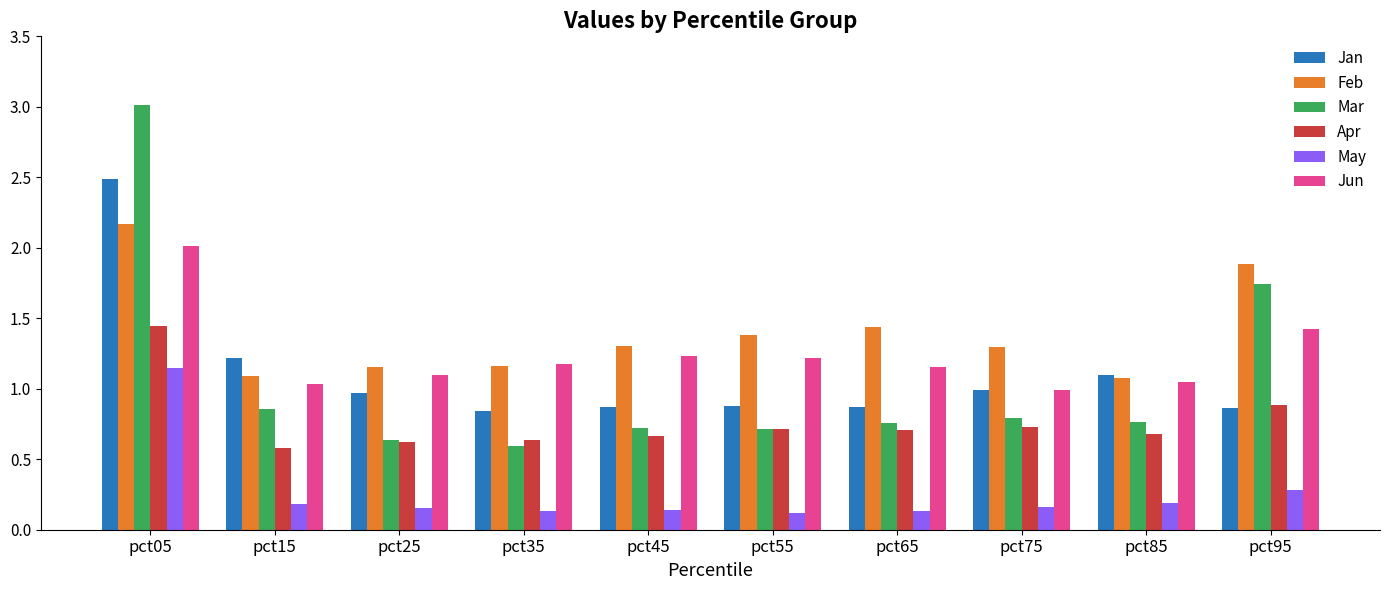

Is it true that May equals 0.3 at pct95?

True